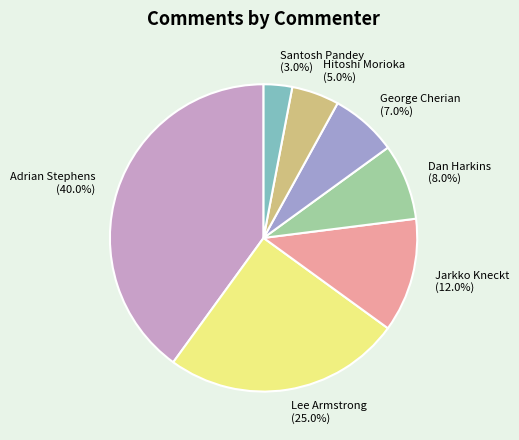

Which category has the smallest portion of the pie?

Santosh Pandey